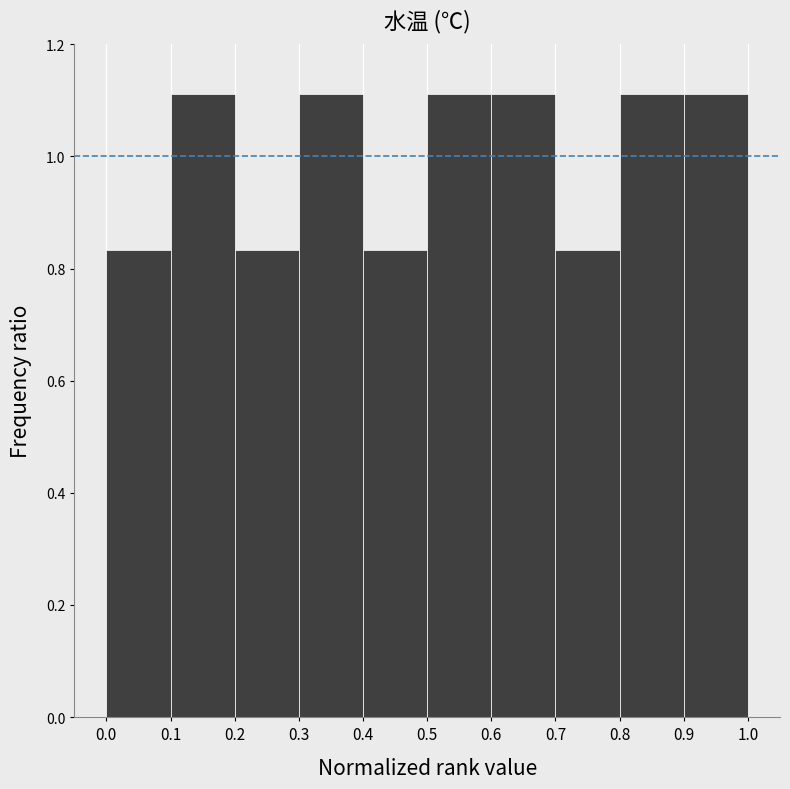

Reading left to right, list every bar in this chart as the range it spans on the x-axis followed by its height. The values are not printed on the chart, so give them approximately, as read against the axis.

0.0 to 0.1: 0.84
0.1 to 0.2: 1.12
0.2 to 0.3: 0.84
0.3 to 0.4: 1.12
0.4 to 0.5: 0.84
0.5 to 0.6: 1.12
0.6 to 0.7: 1.12
0.7 to 0.8: 0.84
0.8 to 0.9: 1.12
0.9 to 1.0: 1.12